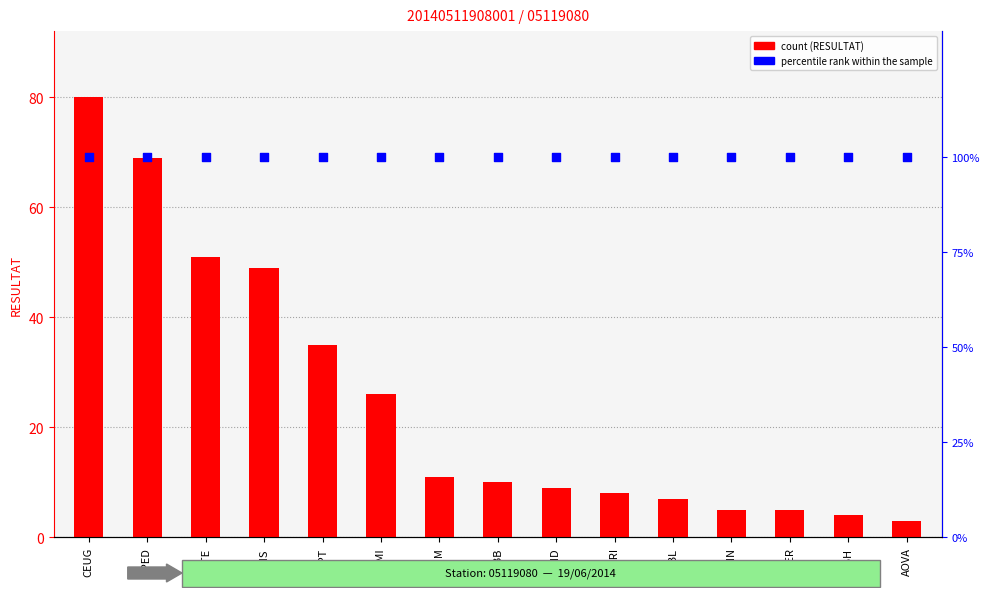

Is the value of percentile rank within the sample at NTPT greater than the value of count at GMIN?

Yes